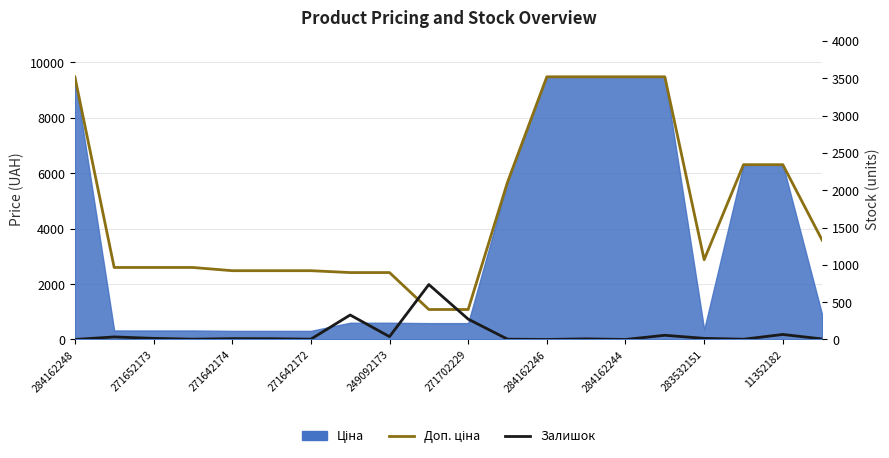

What is the greatest value displayed?

9480.1